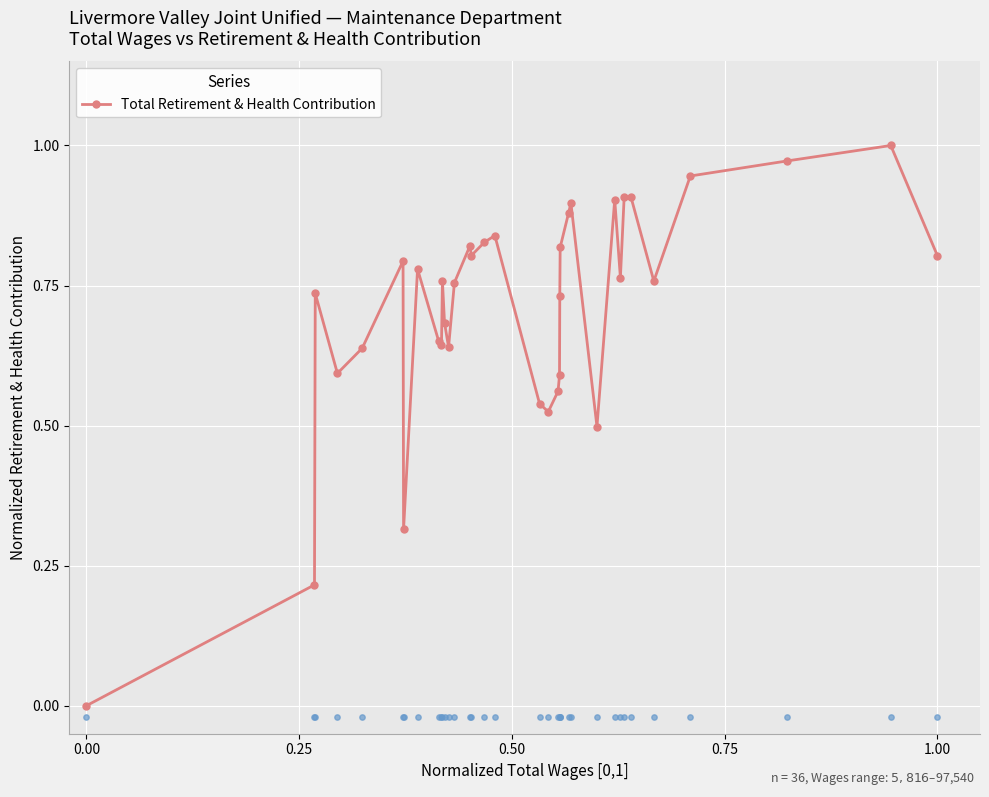

True or false: Total Retirement & Health Contribution has more than 0 points higher than both neighbors.

True